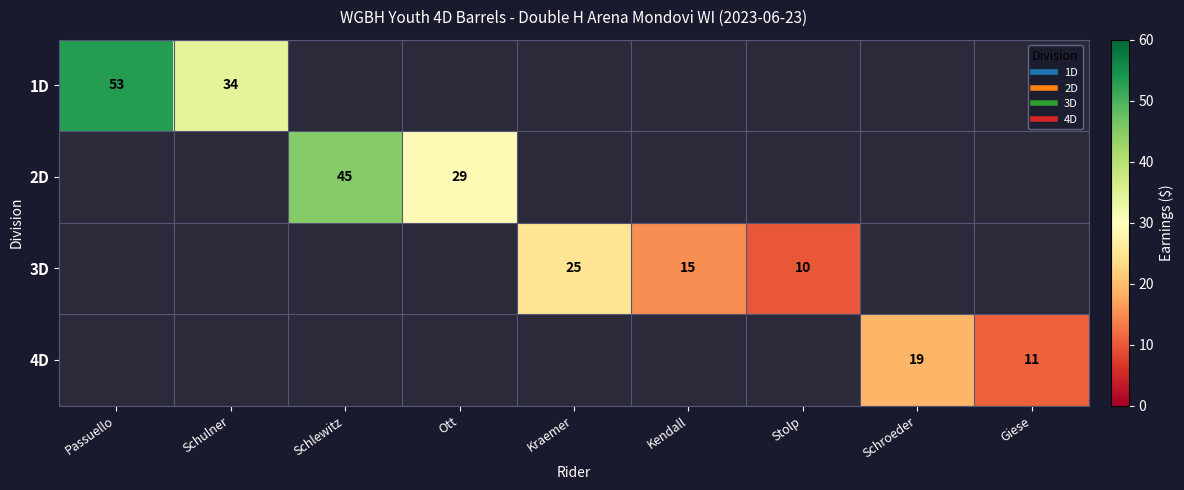

List the labels in order of 4D value, smallest first.

Giese, Passuello, Schulner, Schlewitz, Ott, Kraemer, Kendall, Stolp, Schroeder